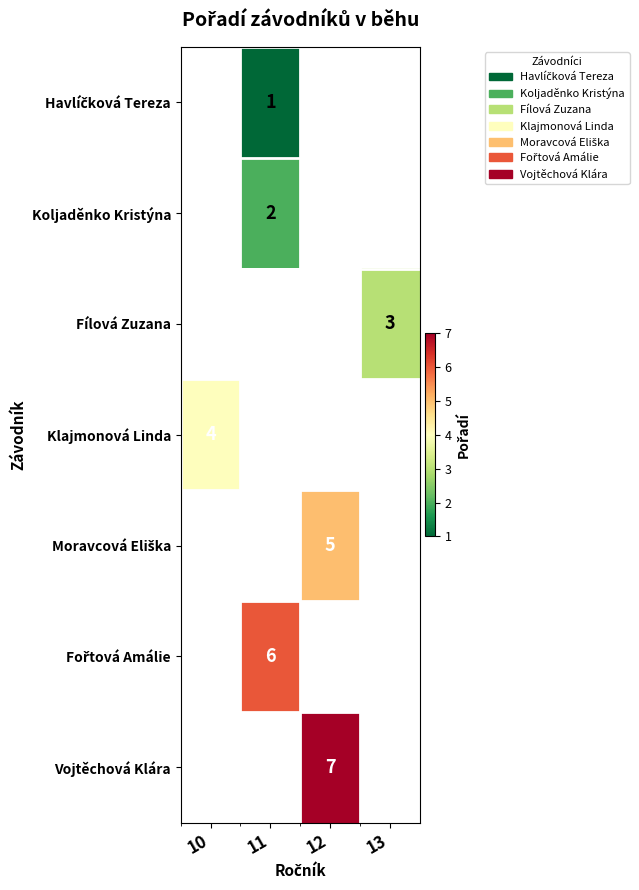

True or false: Vojtěchová Klára has a value of 4 at 12.

False